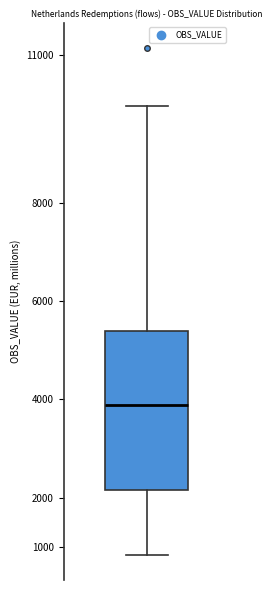

Transcribe this box plot: give where the median line is, the range the box spans, and where the two whiskers end, as read against the y-axis. The values are not printed on the chart, so give them approximately, as read against the axis.

median 3900, box 2200 to 5400, whiskers 800 to 10000